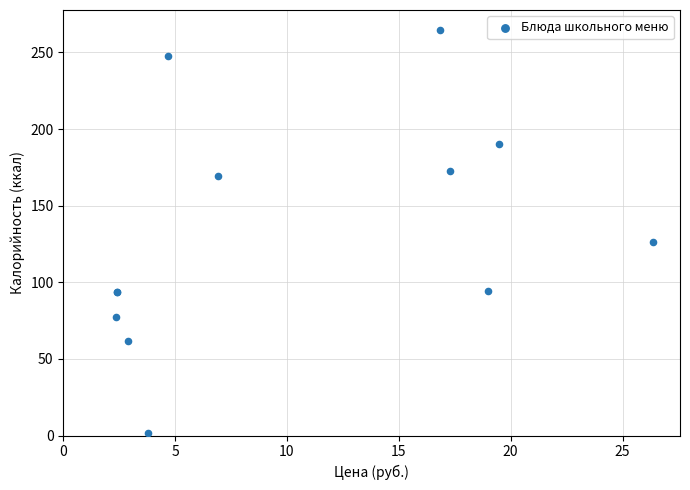

What Y value in the scatter plot is closest to 133?

126.0